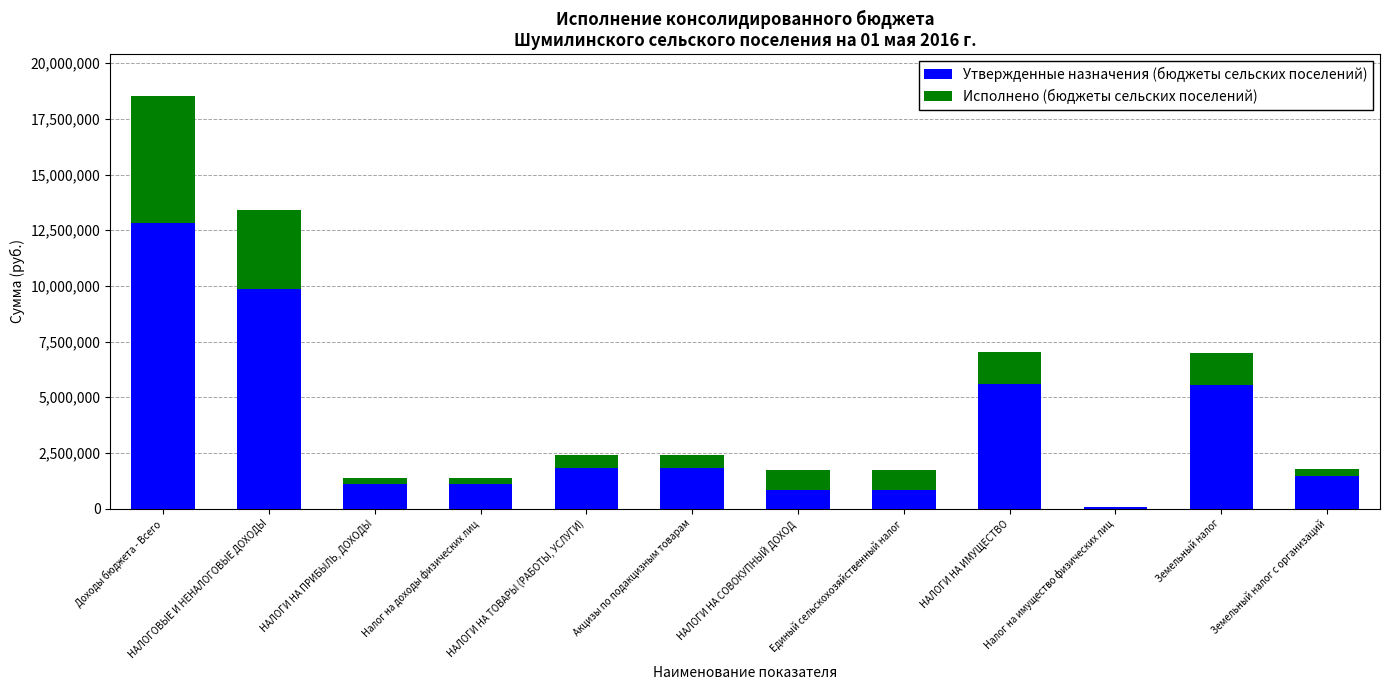

At which category is the sum across all series the highest?

Доходы бюджета - Всего